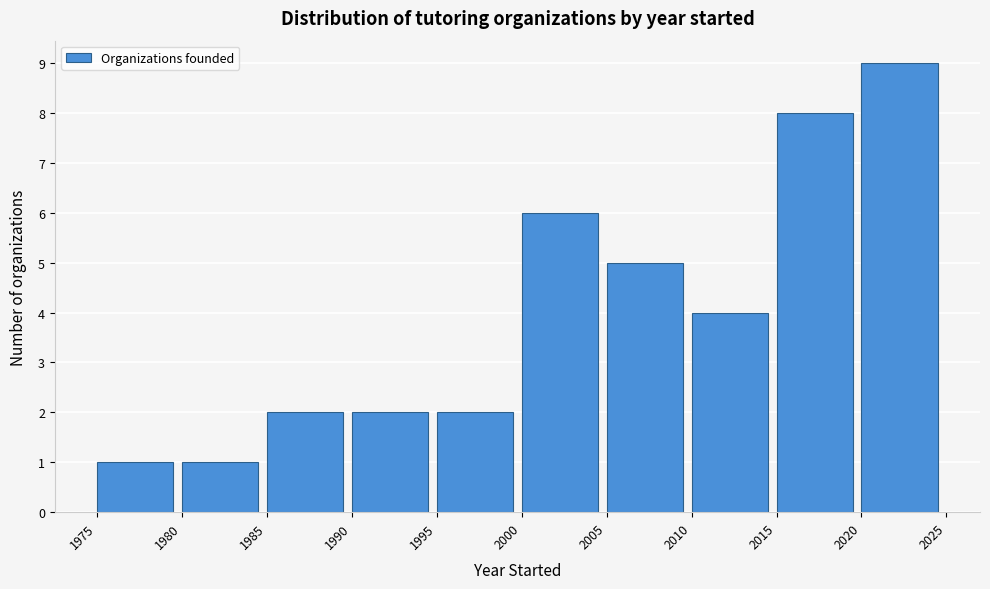

Over which range of the x-axis is the bar tallest?

2020 to 2025